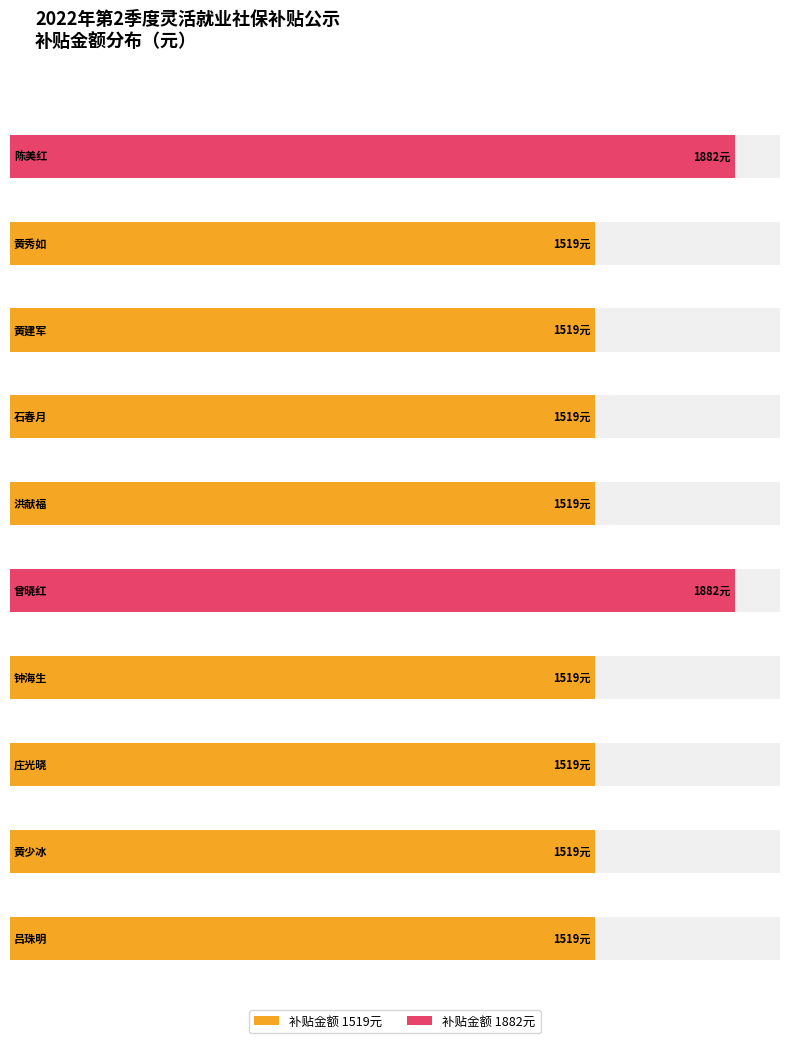

What is the label of the 3rd bar from the right?

庄光晓